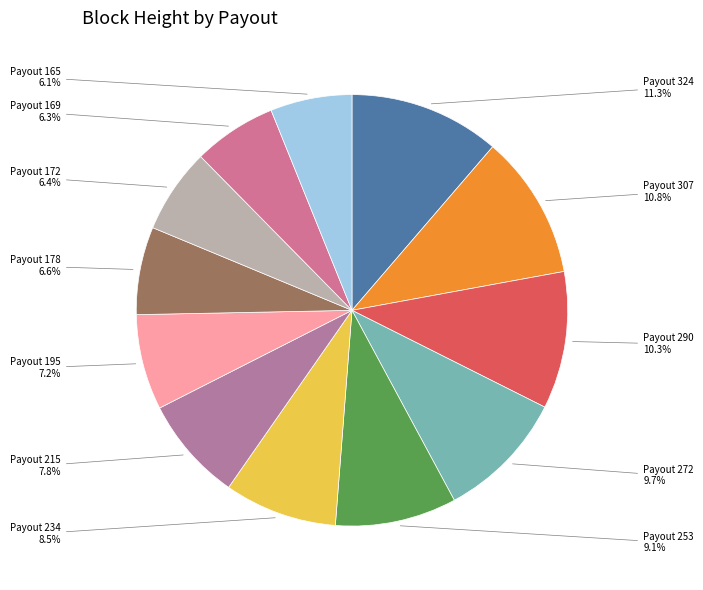

What percentage is the Payout 215 slice, to the nearest percent?

8%